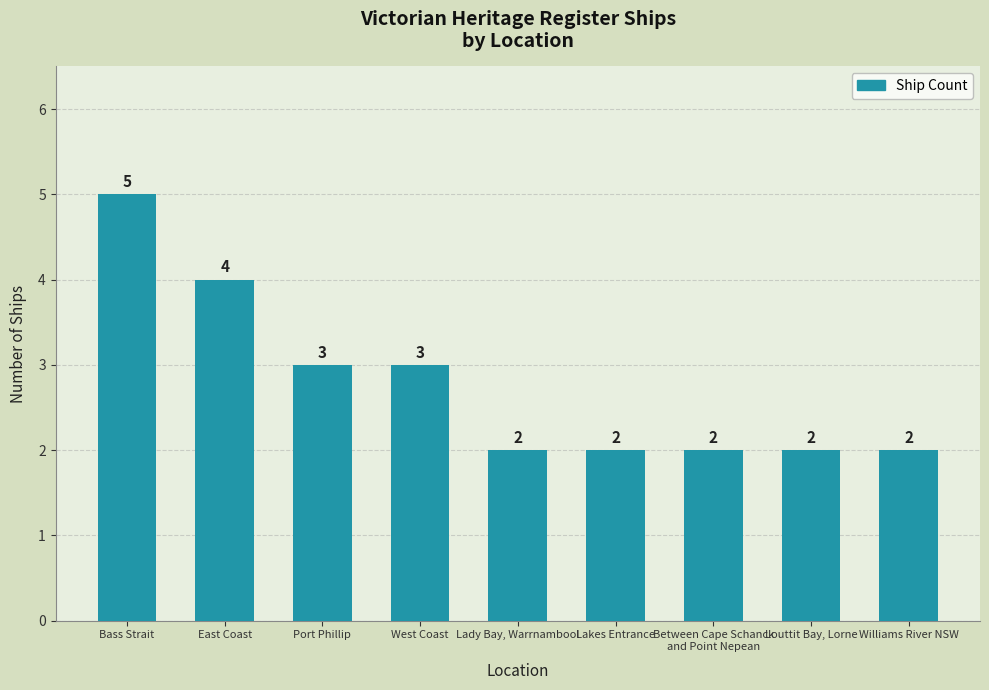

Does the chart contain any negative values?

No